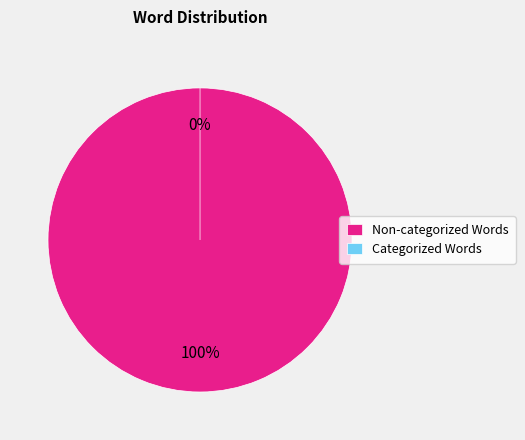

Rank the categories by value from highest to lowest.

Non-categorized Words, Categorized Words